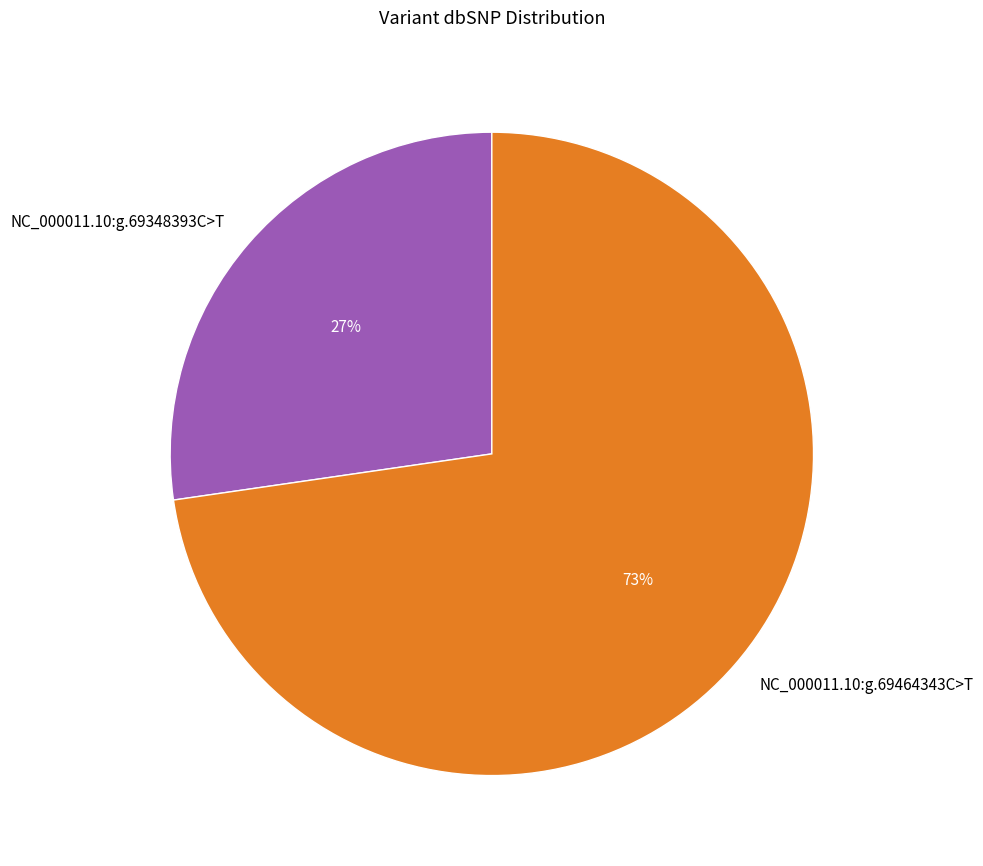

To the nearest percent, what is the combined percentage of NC_000011.10:g.69464343C>T and NC_000011.10:g.69348393C>T?

100%